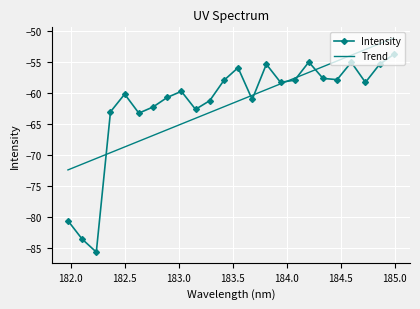

List the series in order of their peak value, highest first.

Trend, Intensity